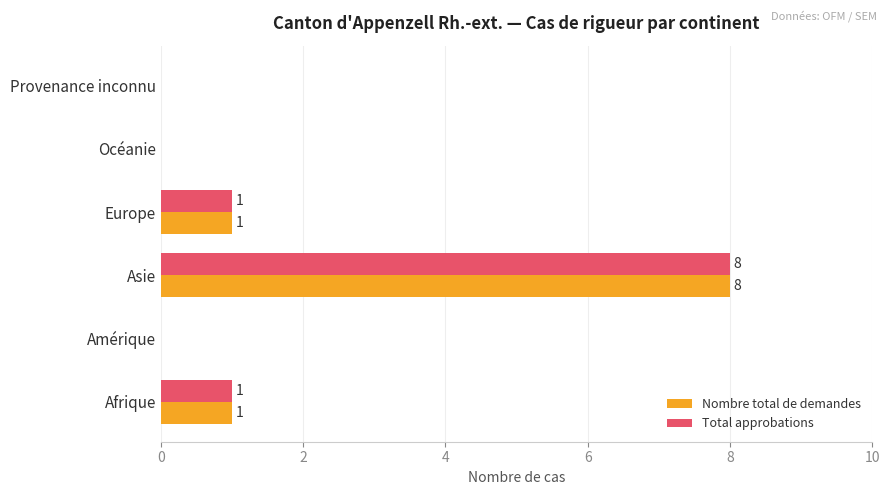

True or false: Nombre total de demandes has a value of 12 at Asie.

False